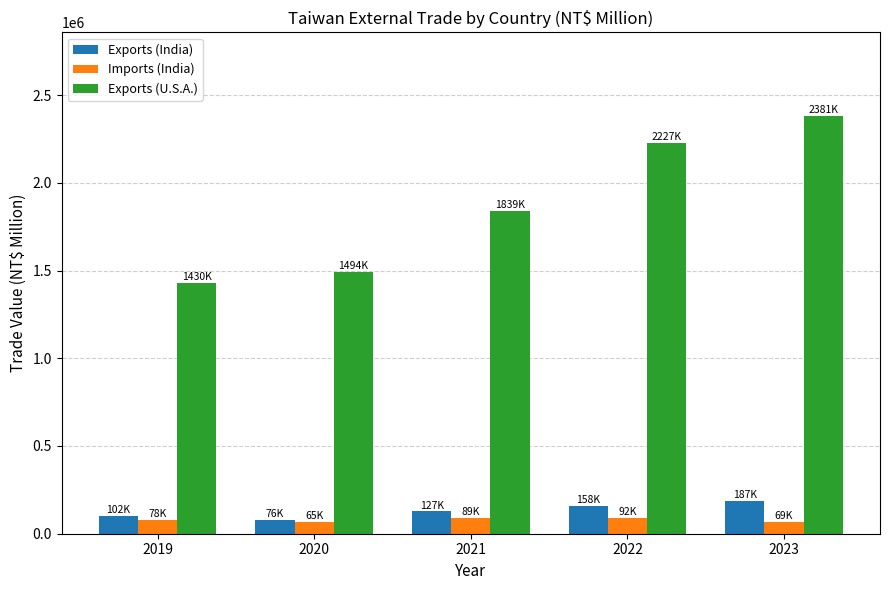

The value of Exports (U.S.A.) at 2021 is 857035. True or false?

False